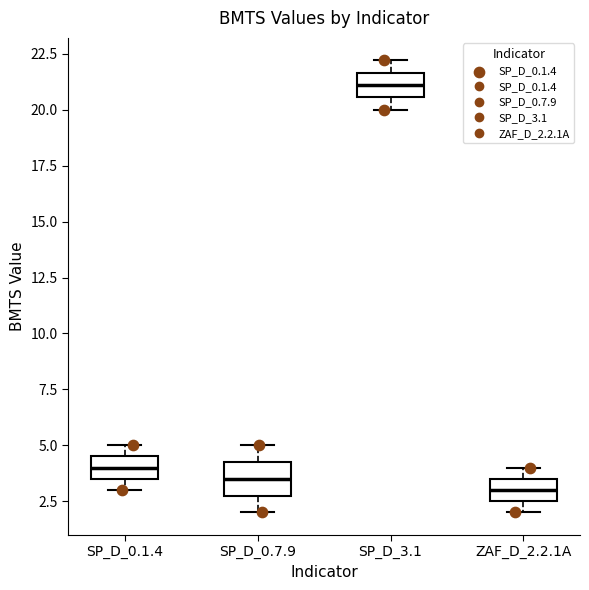

Where is the upper edge of the box for SP_D_3.1 on the y-axis? The values are not printed on the chart, so give them approximately, as read against the axis.

21.5